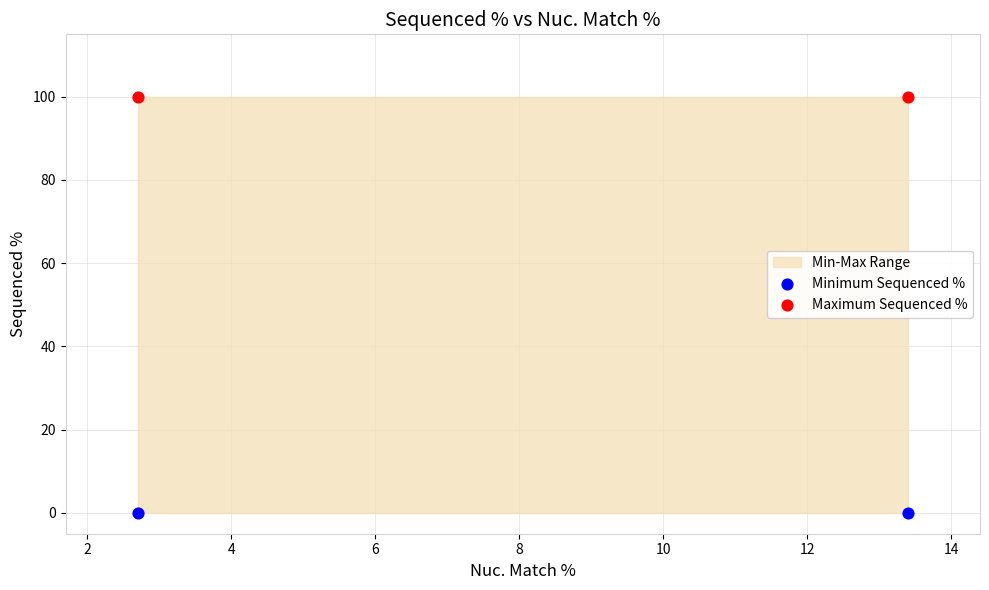

Across all data points, what is the average Y value?

50